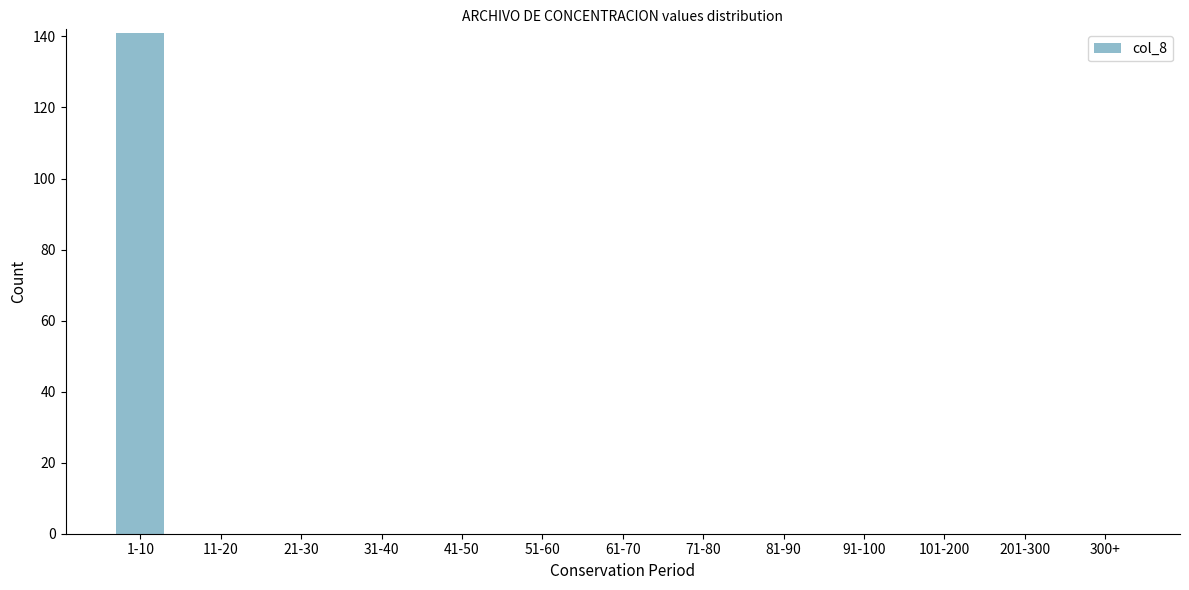

Reading left to right, transcribe all the data shown in this chart.

1-10=141	11-20=0	21-30=0	31-40=0	41-50=0	51-60=0	61-70=0	71-80=0	81-90=0	91-100=0	101-200=0	201-300=0	300+=0